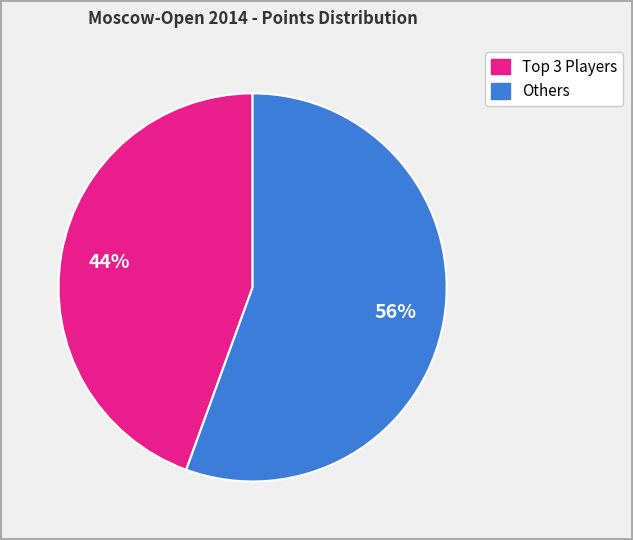

Is there any slice that represents more than half of the pie?

Yes